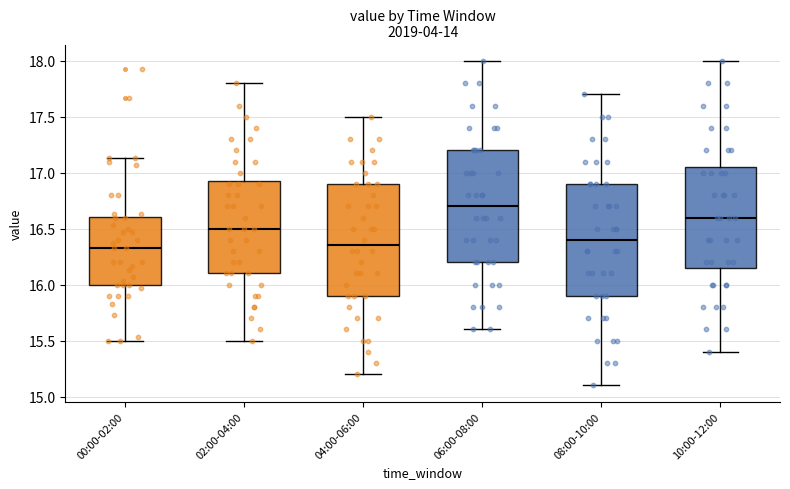

Reading left to right, read every box against the y-axis: the position of its median line, the range the box covers, and the ends of its whiskers. The values are not printed on the chart, so give them approximately, as read against the axis.

00:00-02:00: median 16.35, box 16.00 to 16.60, whiskers 15.50 to 17.15
02:00-04:00: median 16.50, box 16.10 to 16.95, whiskers 15.50 to 17.80
04:00-06:00: median 16.35, box 15.90 to 16.90, whiskers 15.20 to 17.50
06:00-08:00: median 16.70, box 16.20 to 17.20, whiskers 15.60 to 18.00
08:00-10:00: median 16.40, box 15.90 to 16.90, whiskers 15.10 to 17.70
10:00-12:00: median 16.60, box 16.15 to 17.05, whiskers 15.40 to 18.00